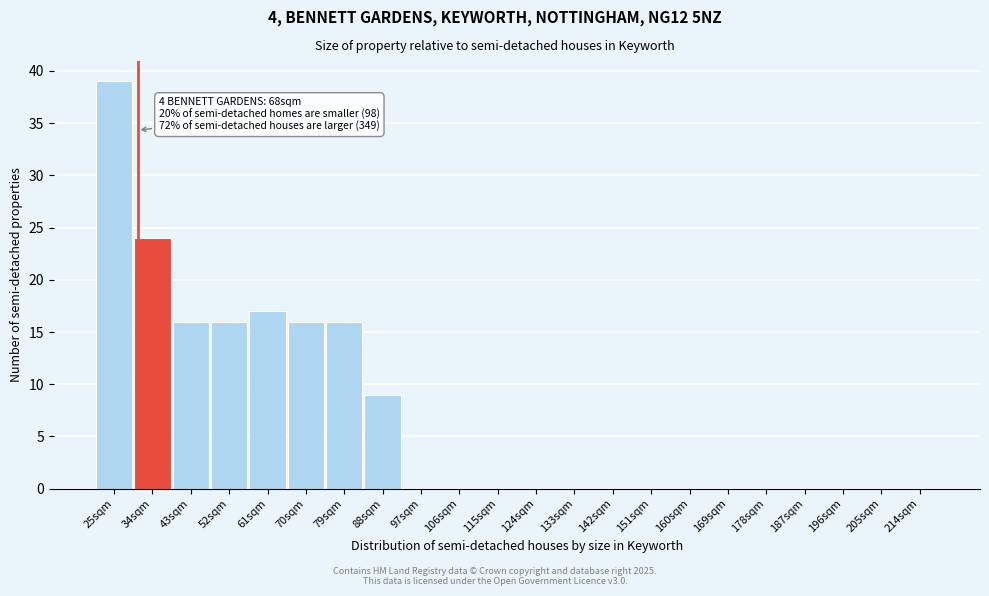

Reading right to left, list all the values displayed in this chart.

214sqm=0	205sqm=0	196sqm=0	187sqm=0	178sqm=0	169sqm=0	160sqm=0	151sqm=0	142sqm=0	133sqm=0	124sqm=0	115sqm=0	106sqm=0	97sqm=0	88sqm=9	79sqm=16	70sqm=16	61sqm=17	52sqm=16	43sqm=16	34sqm=24	25sqm=39